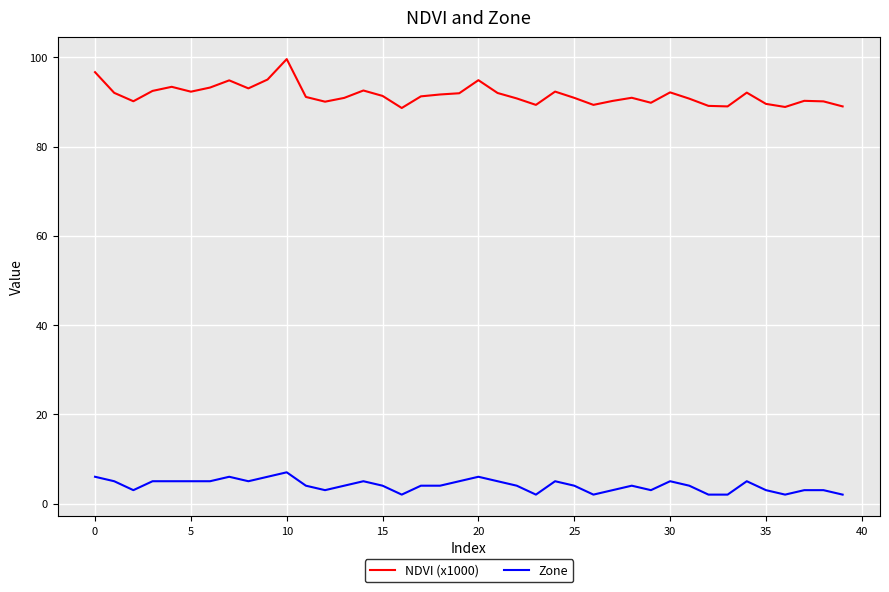

True or false: Zone and NDVI (x1000) cross at least once.

False